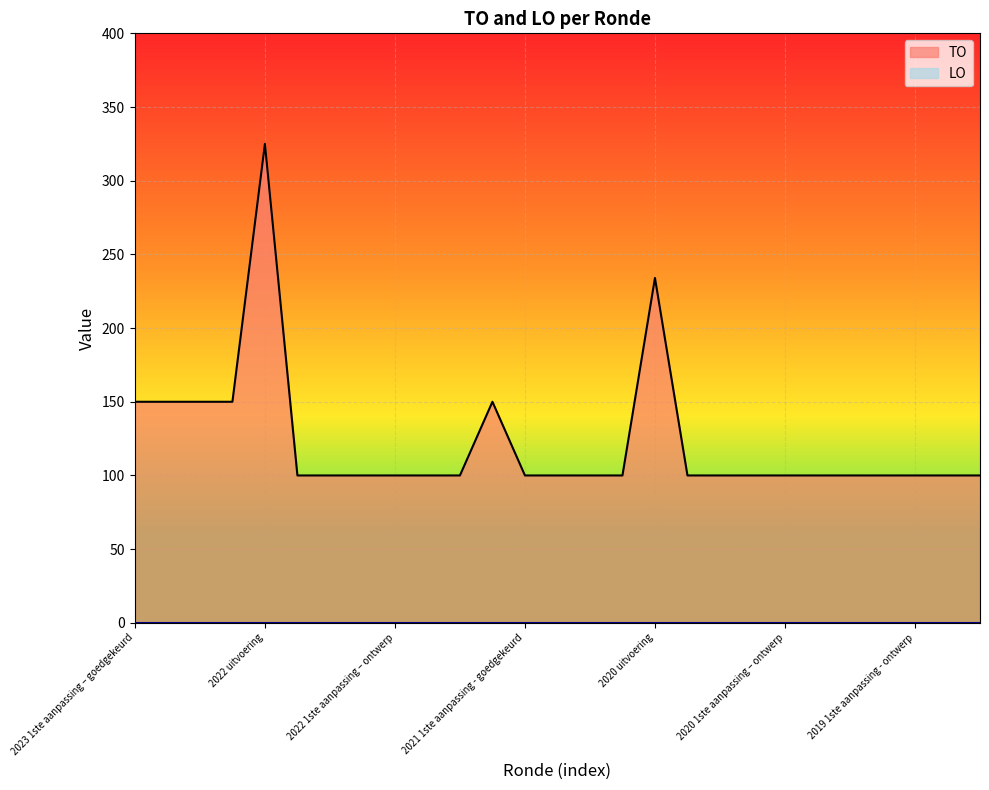

How many data points are above 100?

7